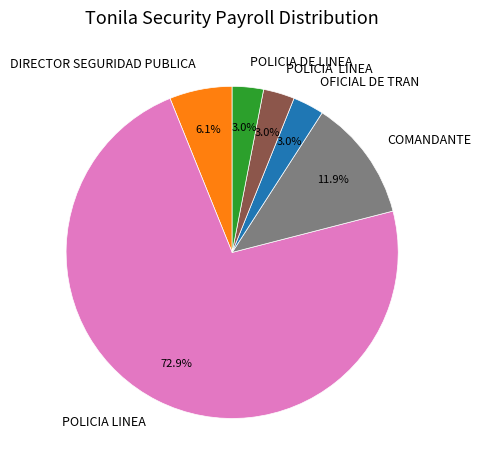

Is there a majority slice in this chart?

Yes